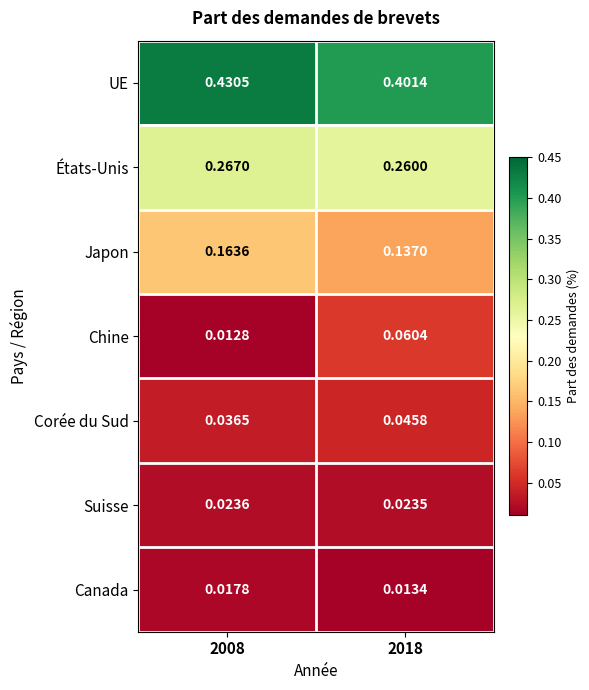

Rank the series at 2018 from lowest to highest value.

Canada, Suisse, Corée du Sud, Chine, Japon, États-Unis, UE